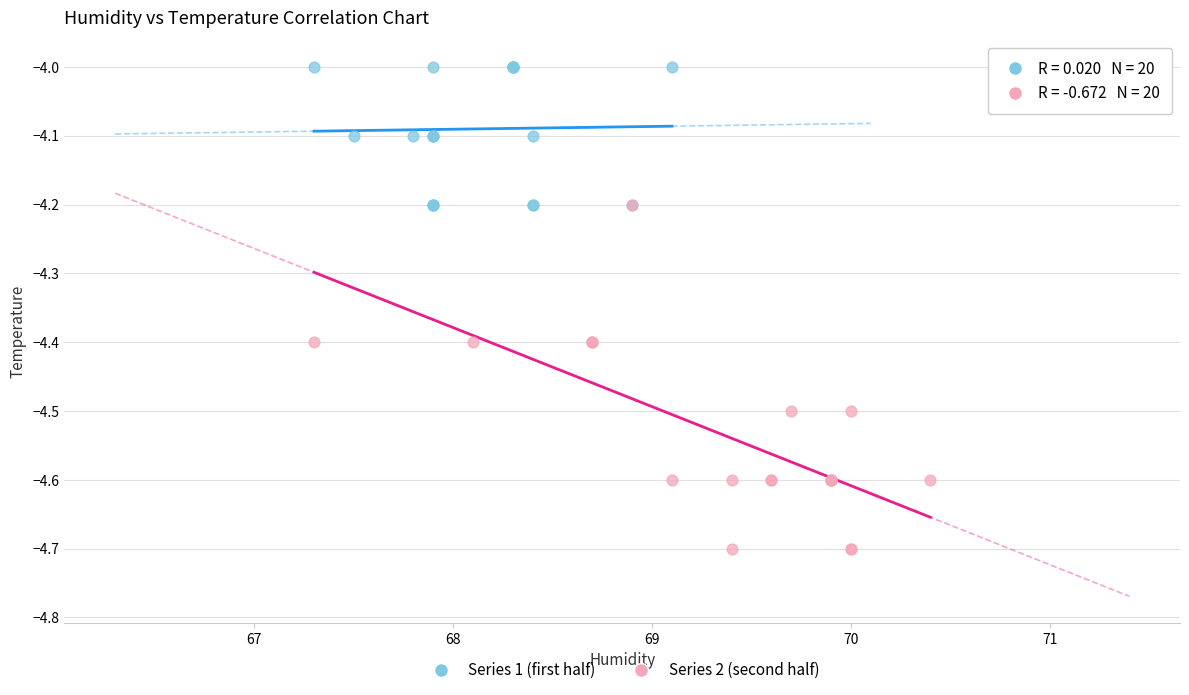

What are all the series names shown in the legend?

Series 1 (first half), Series 2 (second half)